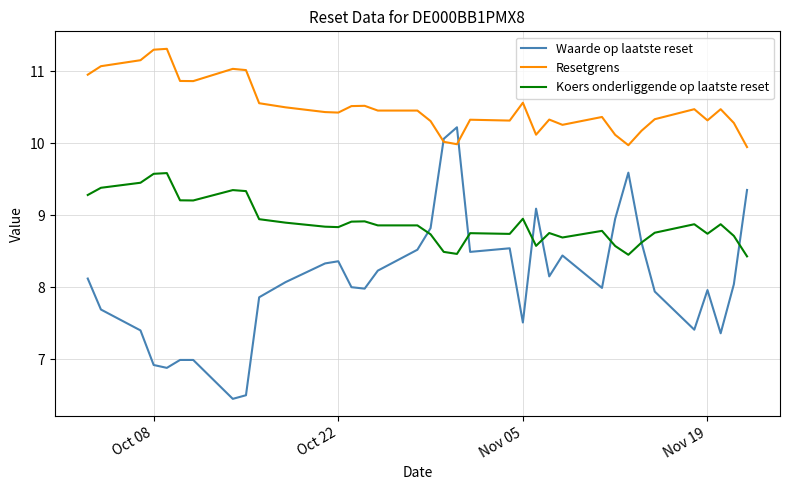

What is the difference between the second highest and minimum values in the Waarde op laatste reset series?

3.6